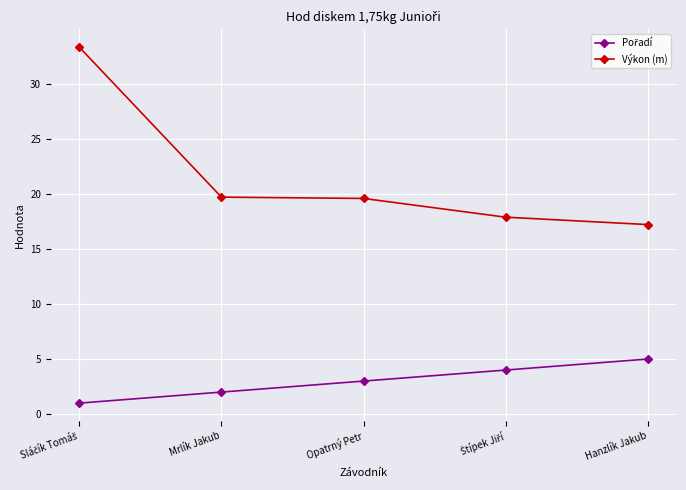

Count the number of categories in the chart.

5